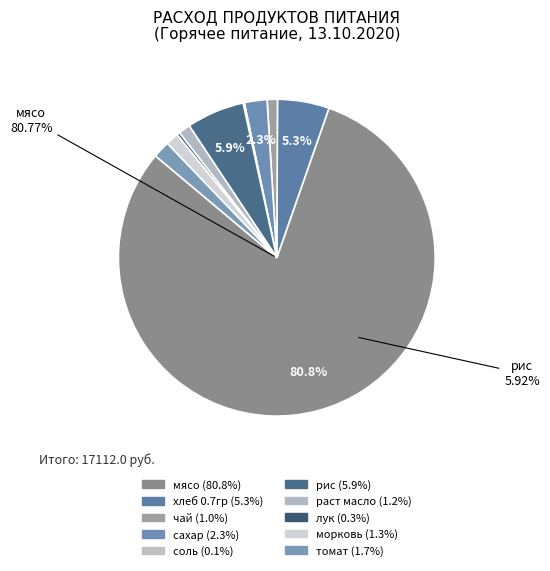

Rank the categories by value from lowest to highest.

соль, лук, чай, раст масло, морковь, томат, сахар, хлеб 0.7гр, рис, мясо